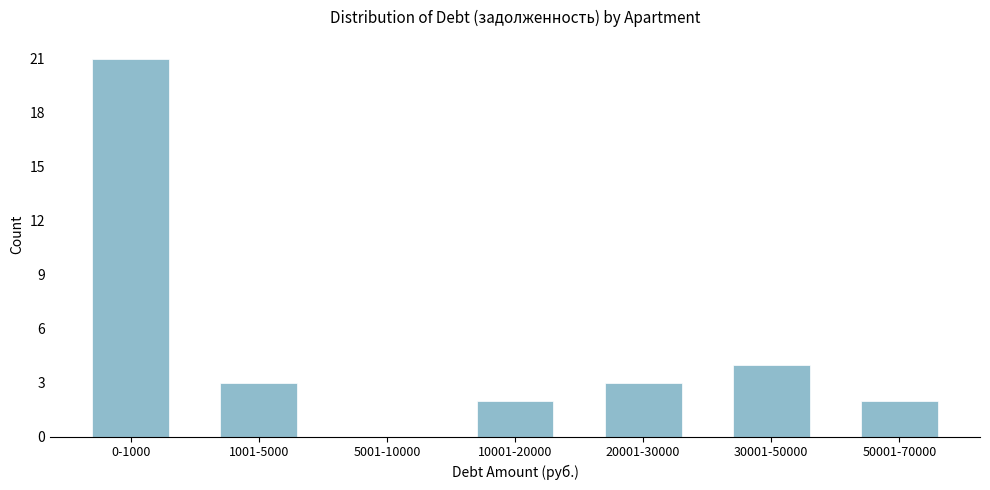

Reading left to right, what are all the values shown in this chart?

0-1000=21	1001-5000=3	5001-10000=0	10001-20000=2	20001-30000=3	30001-50000=4	50001-70000=2